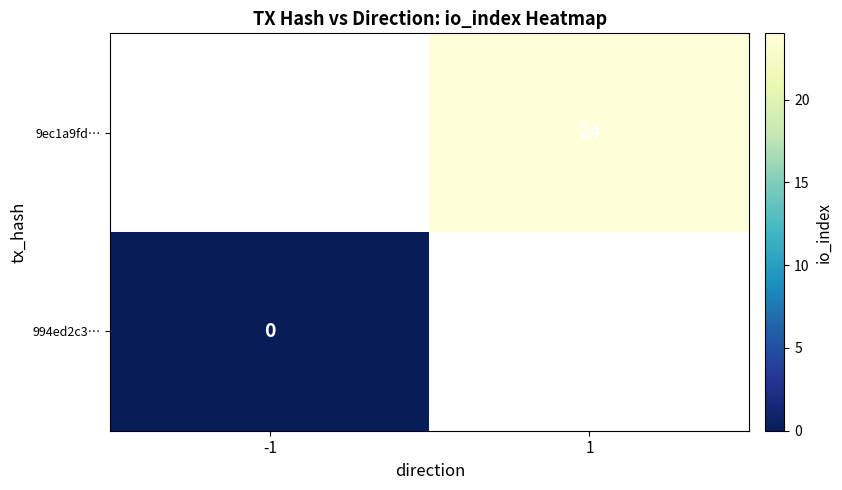

The value of 9ec1a9fd… at 1 is 10. True or false?

False